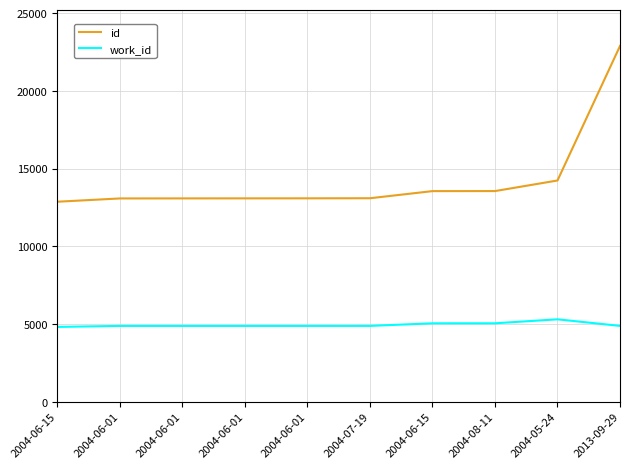

What are all the series names shown in the legend?

id, work_id